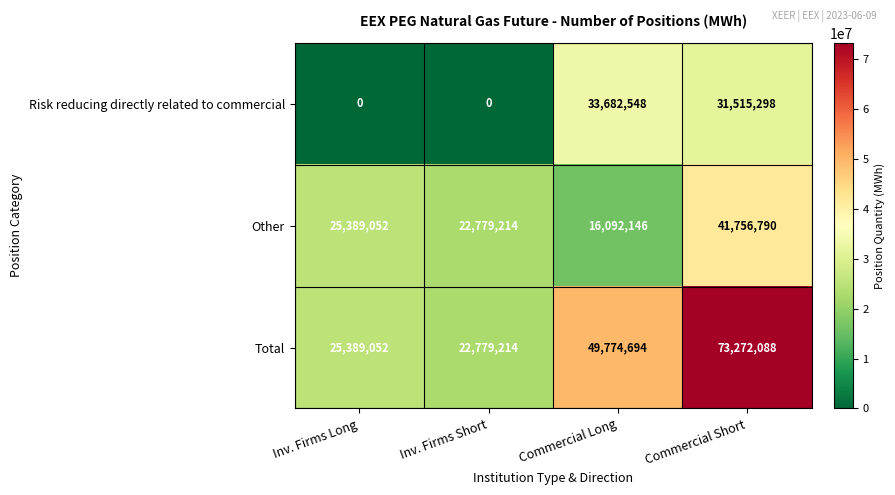

At which label does Risk reducing directly related to commercial reach its peak?

Commercial Long